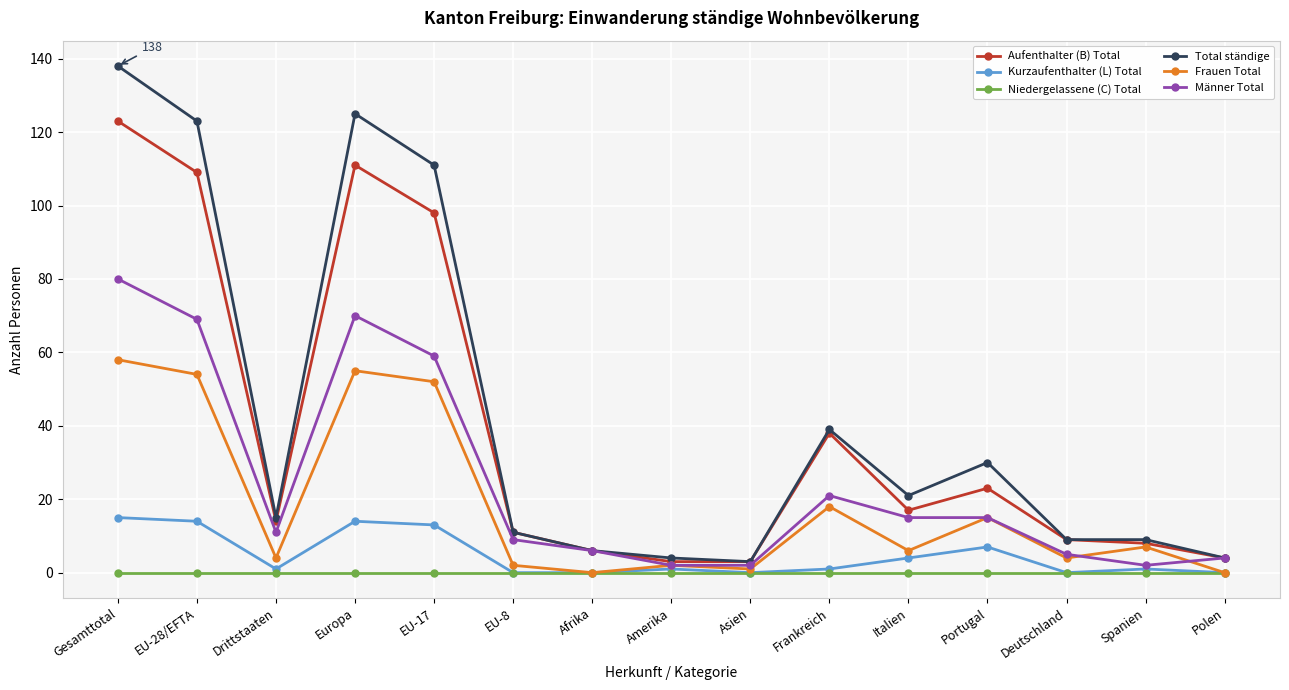

At which label is Total ständige closest to 70?

Frankreich